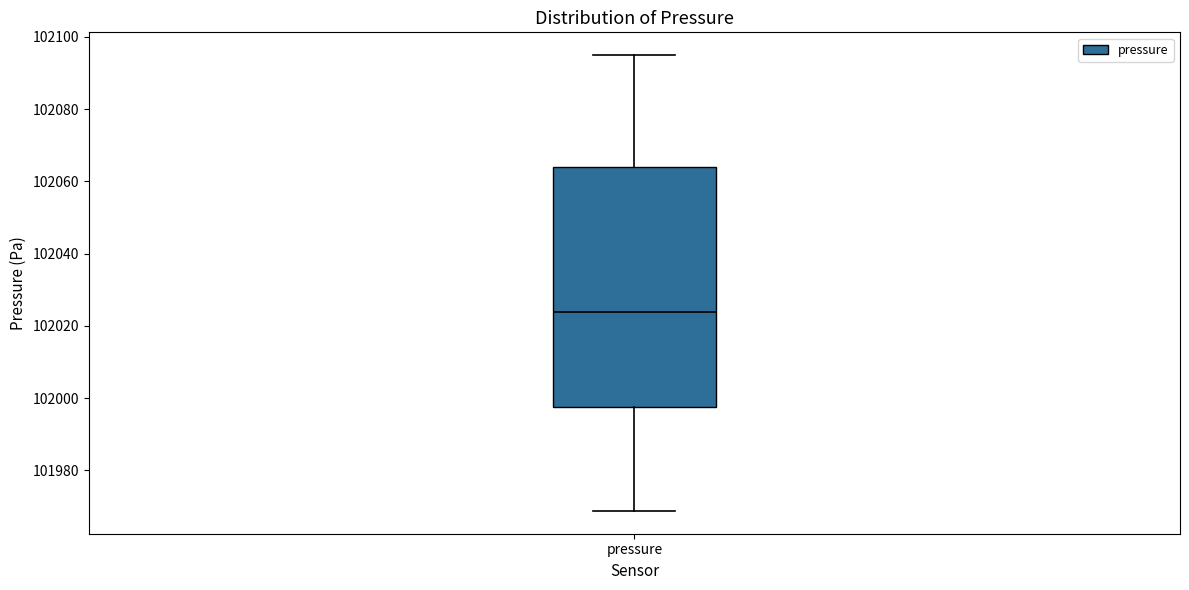

Where does the median line of the box for pressure sit on the y-axis? The values are not printed on the chart, so give them approximately, as read against the axis.

102024